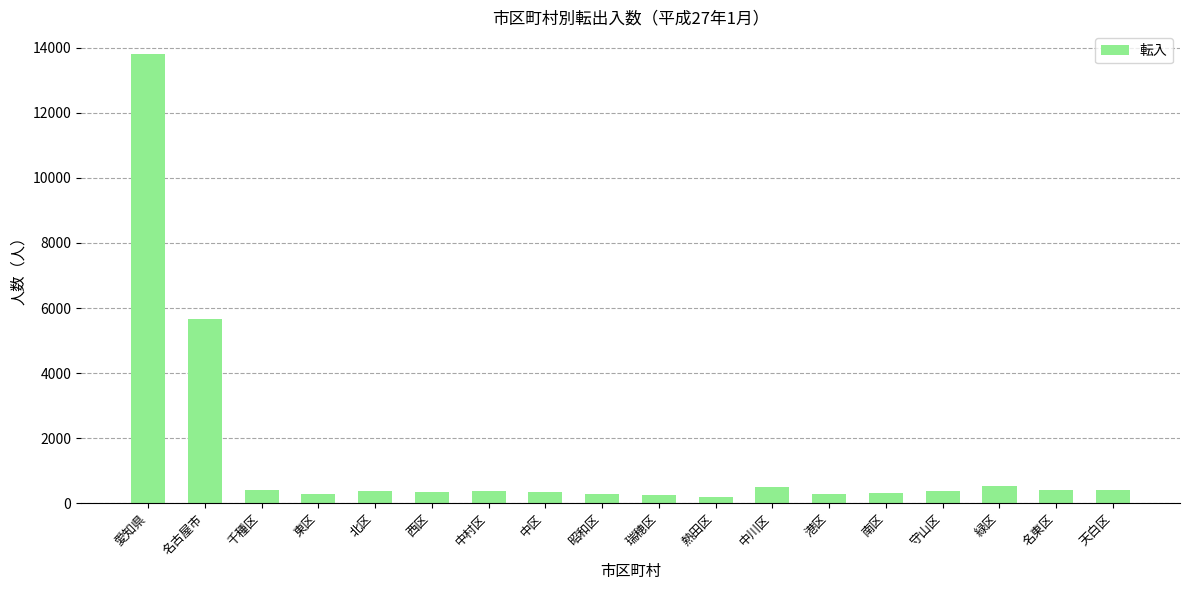

Which has a higher value, 昭和区 or 名古屋市?

名古屋市